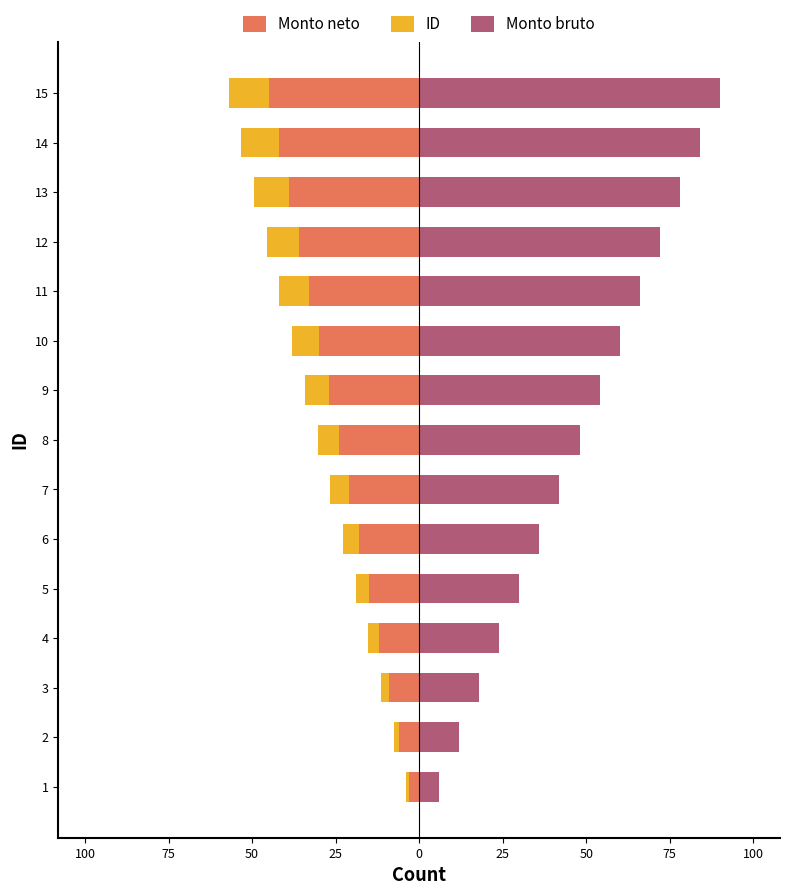

Count the number of data series in this chart.

3